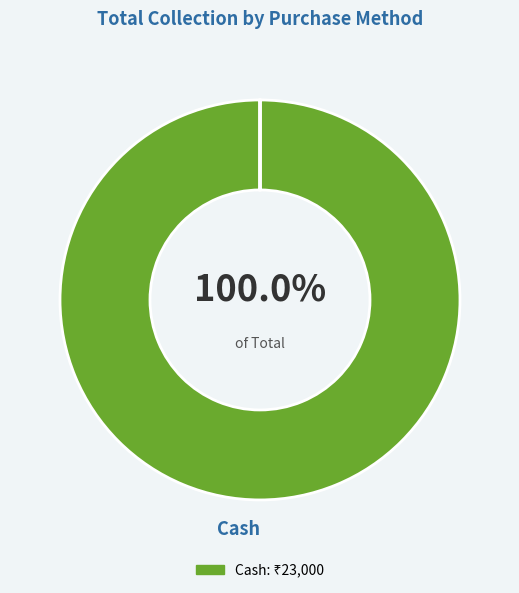

Is there a majority slice in this chart?

Yes